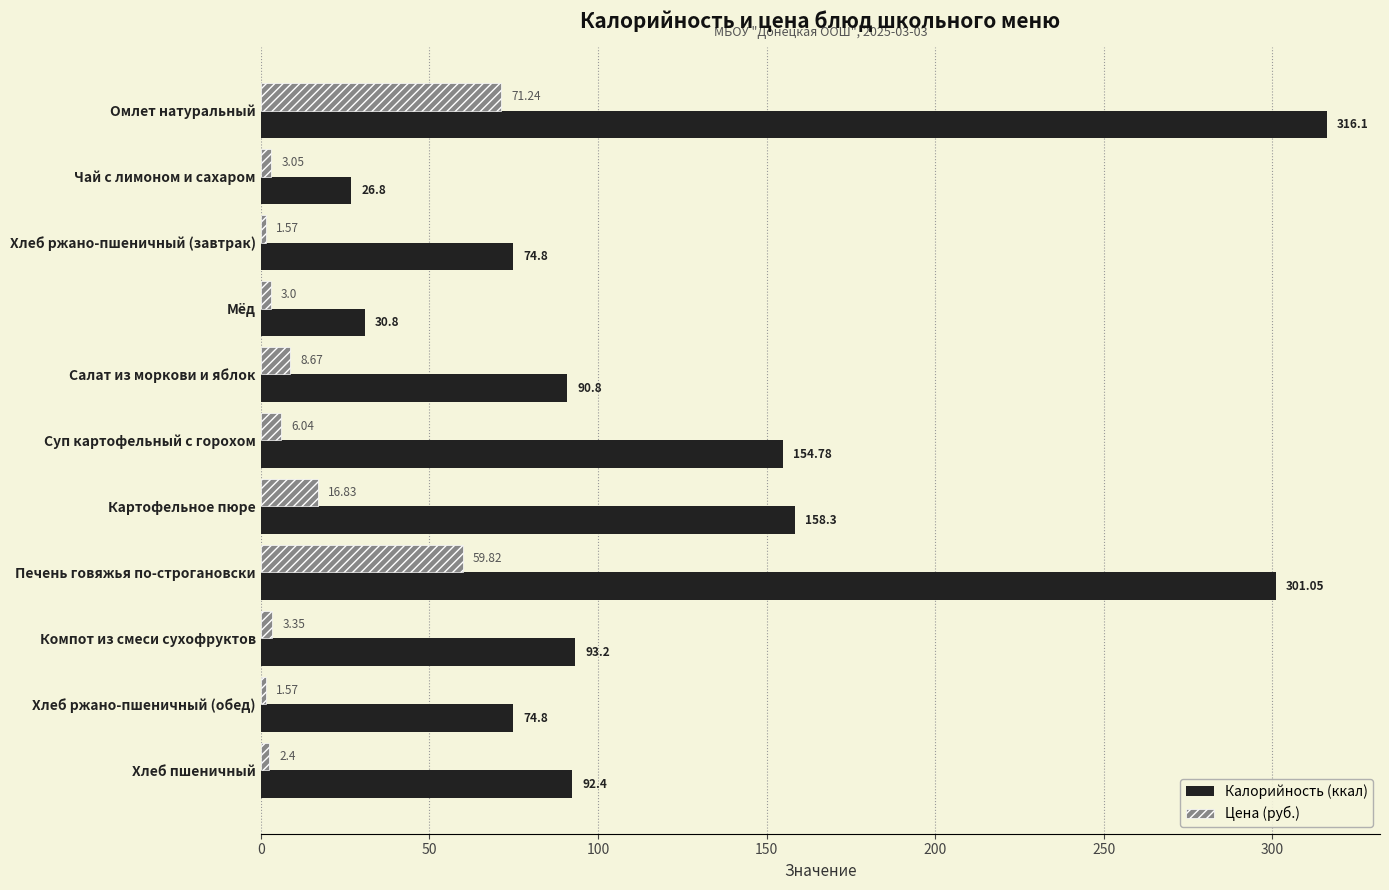

What is the sum of the Калорийность (ккал) values at Хлеб ржано-пшеничный (завтрак) and Салат из моркови и яблок?

165.6